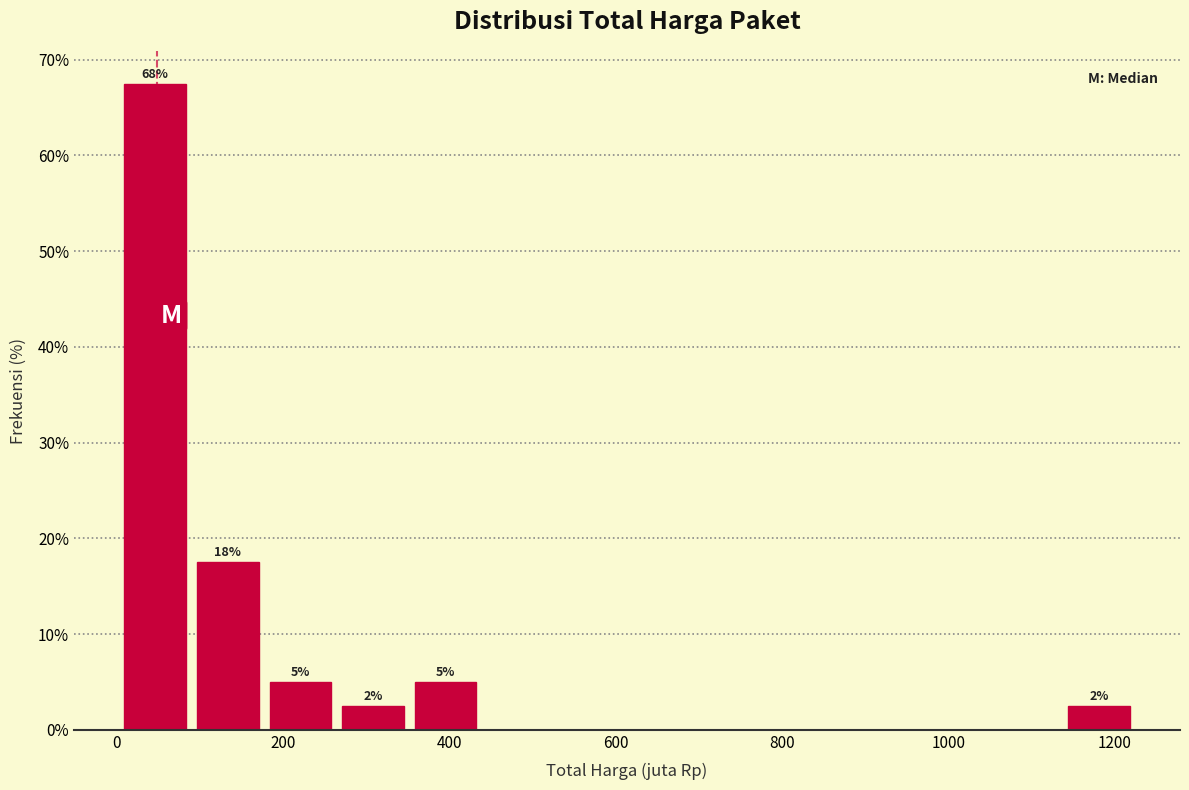

Over which range of the x-axis is the bar tallest?

0 to 80